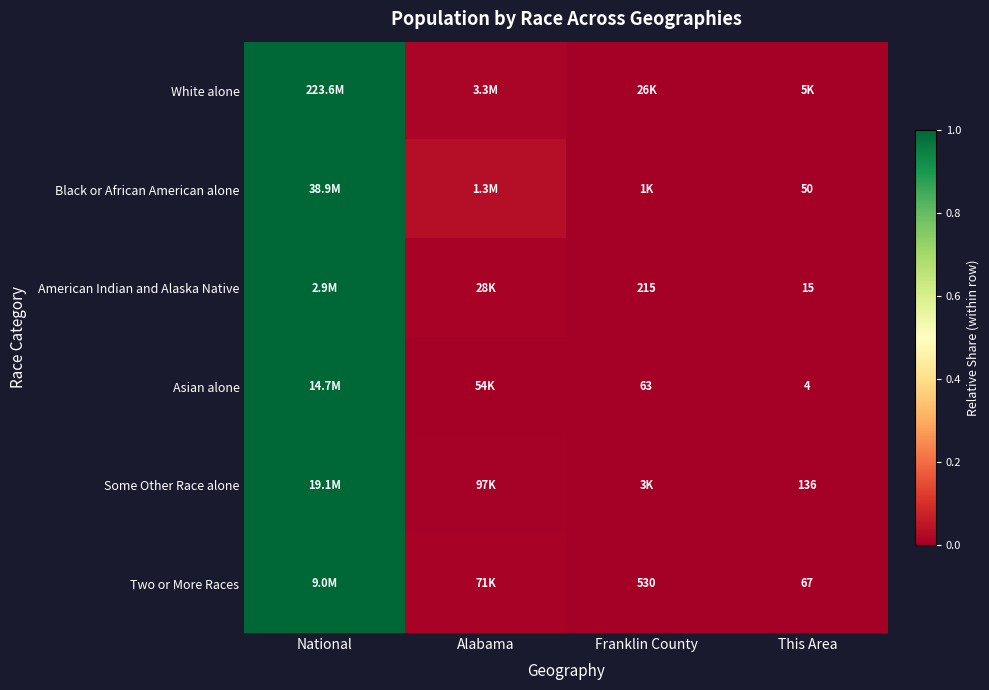

Is the value of American Indian and Alaska Native at This Area greater than the value of Two or More Races at Franklin County?

No